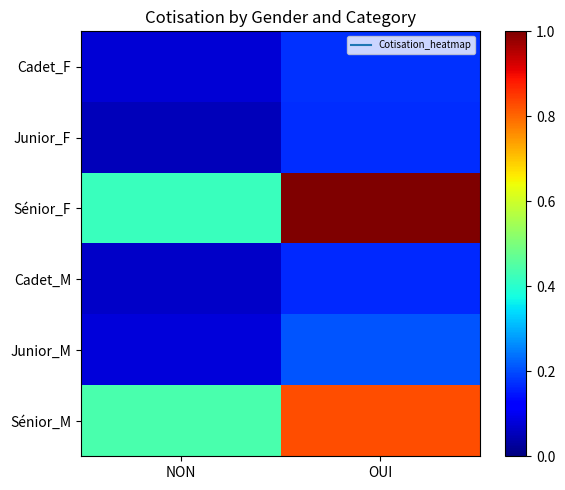

Reading left to right, extract all data points from this chart.

Cadet_F: NON=0.1	OUI=0.2
Junior_F: NON=0.1	OUI=0.2
Sénior_F: NON=0.4	OUI=1.0
Cadet_M: NON=0.1	OUI=0.2
Junior_M: NON=0.1	OUI=0.2
Sénior_M: NON=0.4	OUI=0.8